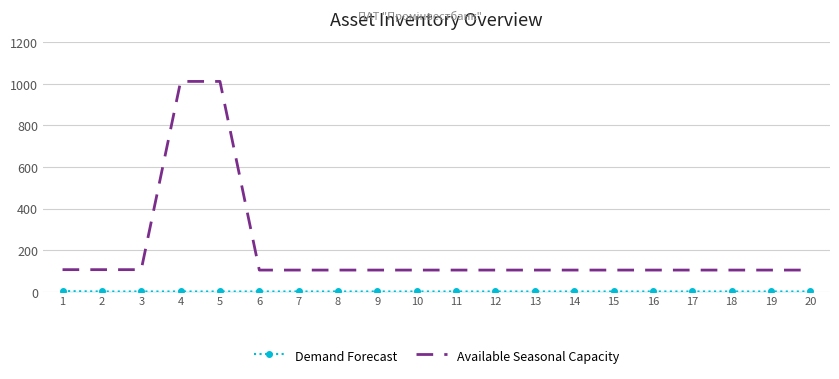

What is the lowest value of the Available Seasonal Capacity series?

104